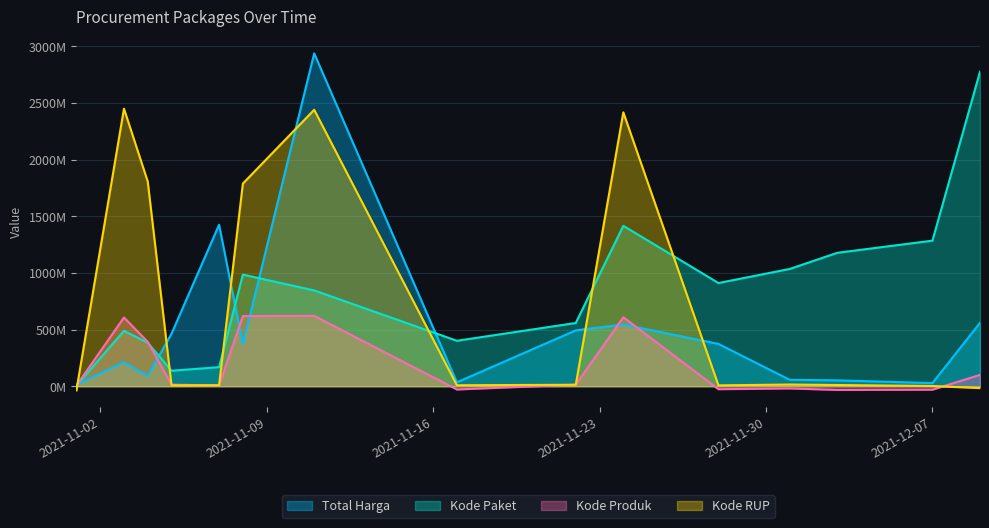

At which label does Total Harga first exceed 370566800?

2021-11-05